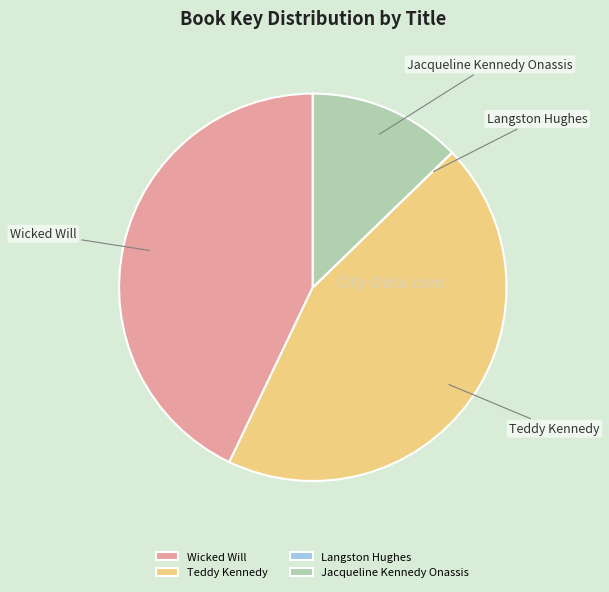

Combined, do Jacqueline Kennedy Onassis and Teddy Kennedy account for over 50%?

Yes